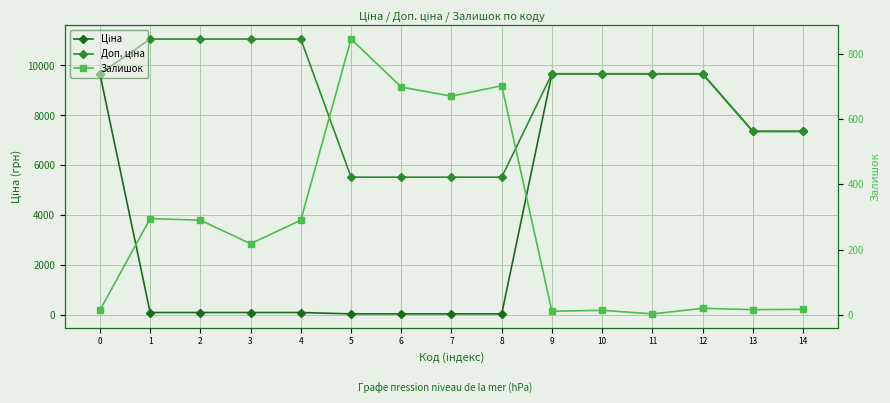

At which category is the sum across all series the highest?

12